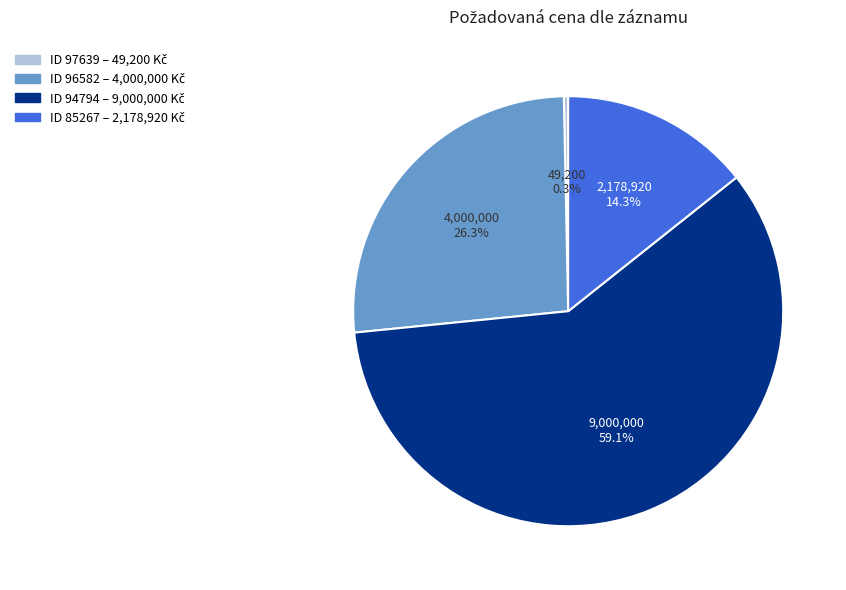

Does any single category account for the majority?

Yes